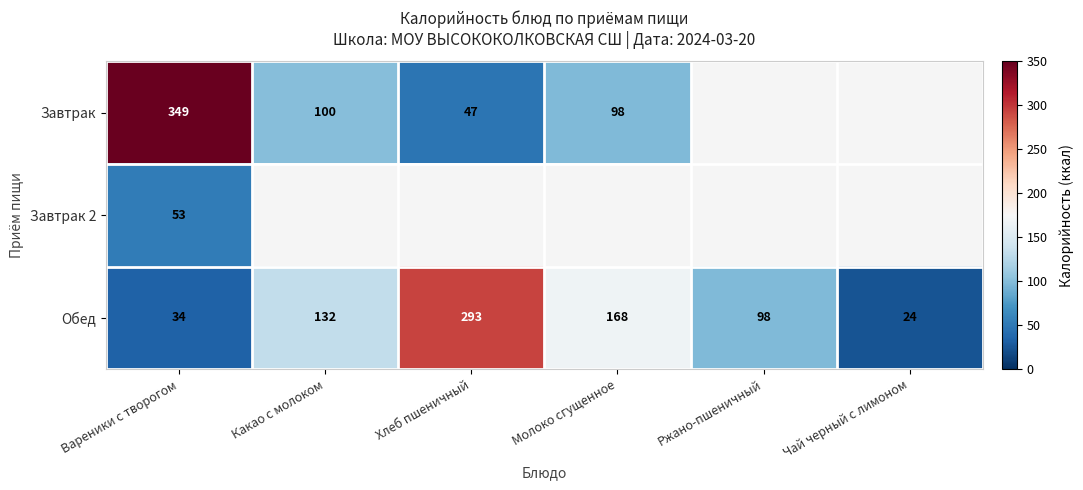

Which category has the highest value in the Обед series?

Хлеб пшеничный